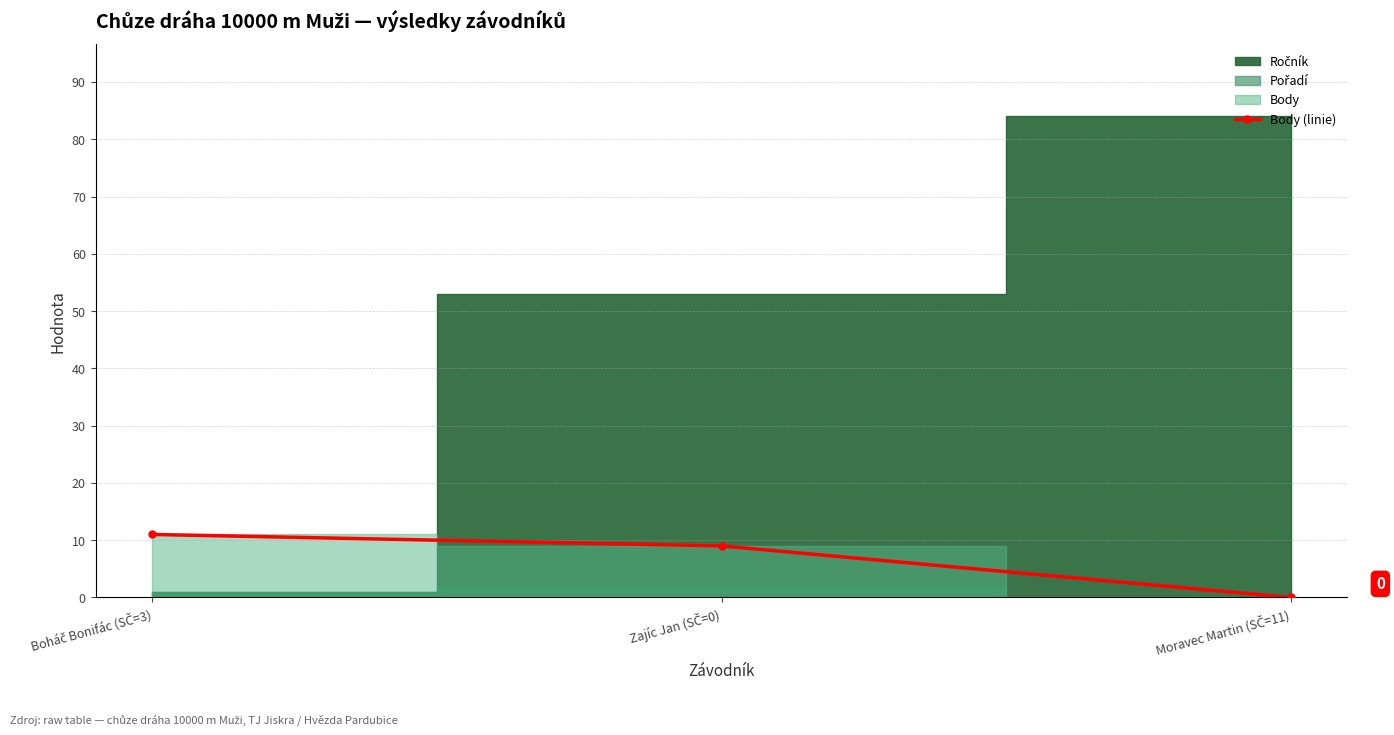

Rank the categories by value from lowest to highest.

Moravec Martin (SČ=11), Zajíc Jan (SČ=0), Boháč Bonifác (SČ=3)